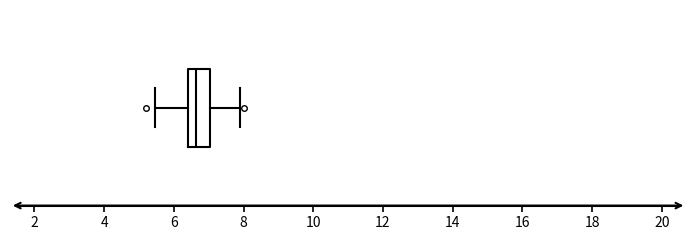

Transcribe this box plot: give where the median line is, the range the box spans, and where the two whiskers end, as read against the x-axis. The values are not printed on the chart, so give them approximately, as read against the axis.

median 6.6, box 6.4 to 7.0, whiskers 5.4 to 8.0